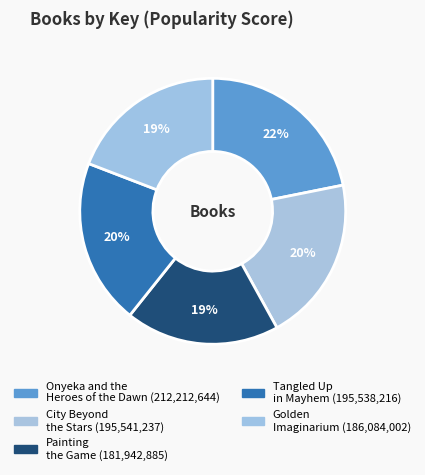

Does Onyeka and the Heroes of the Dawn represent more than half of the total?

No